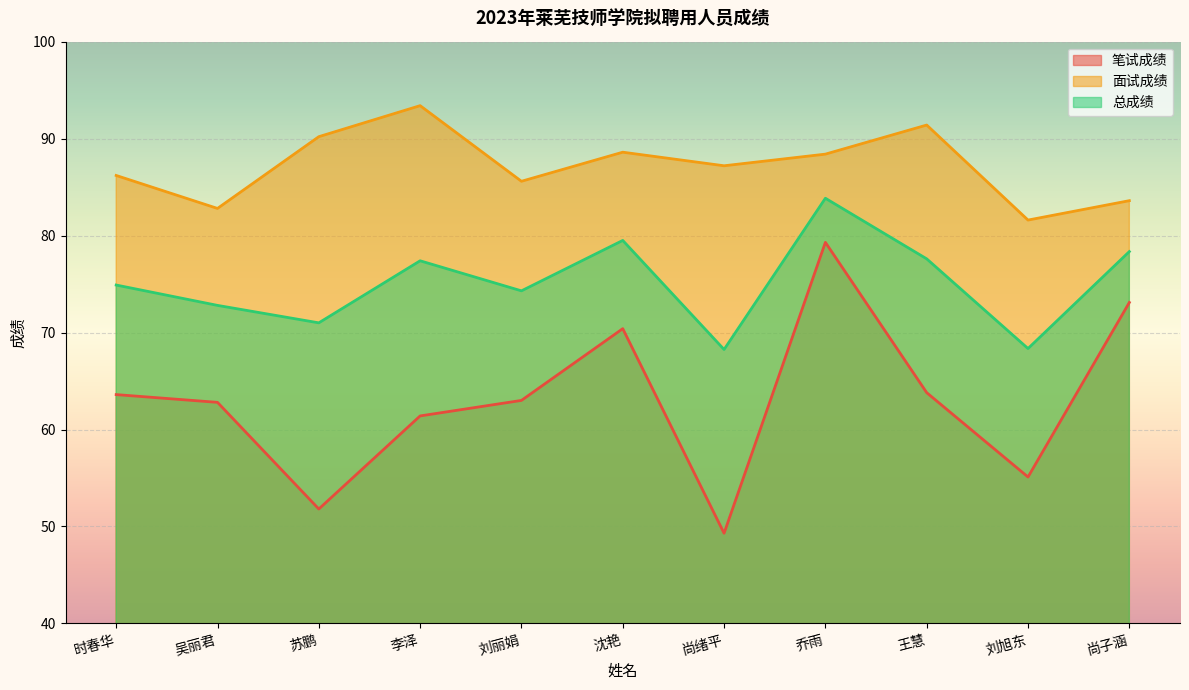

Which has a higher value, 刘丽娟 or 时春华?

时春华